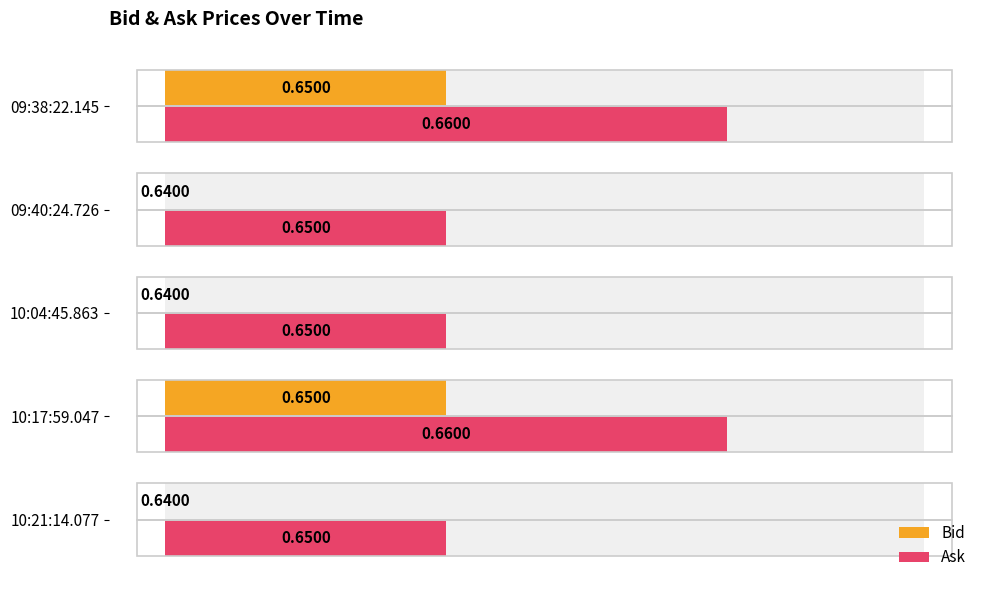

List the series in order of their peak value, highest first.

Ask, Bid